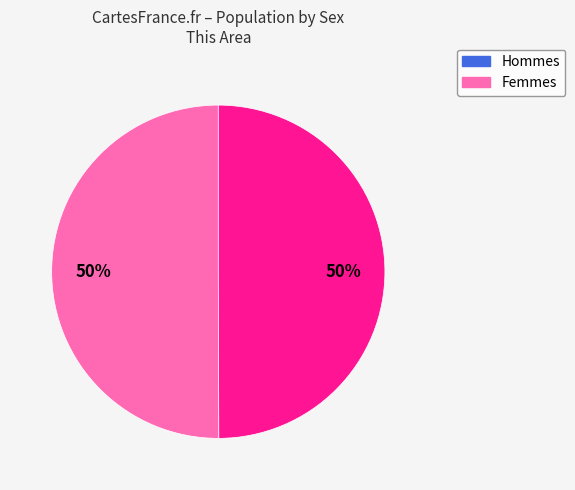

To the nearest percent, what is the average slice percentage?

50%